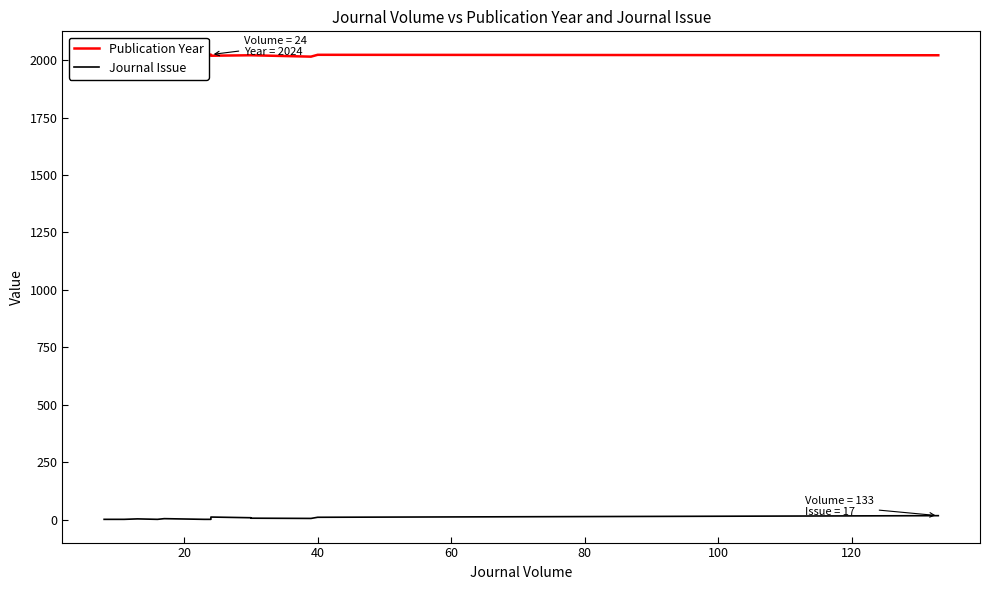

How many lines are shown in the chart?

2